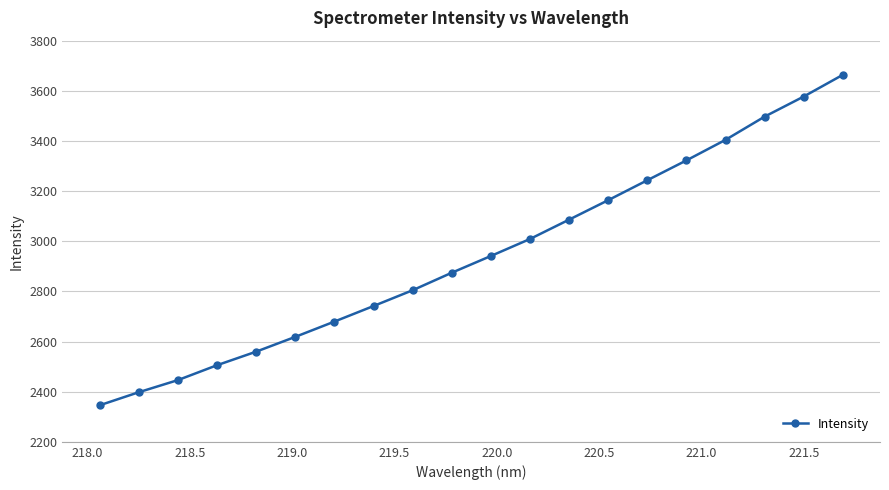

What is the difference between the second highest and minimum values?

1231.5